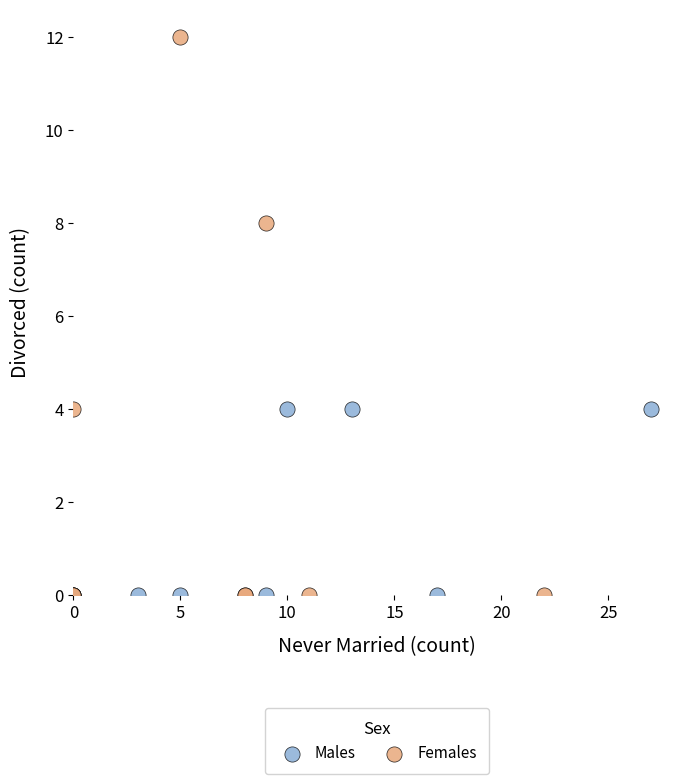

Which series has the largest Y range (max minus min)?

Females